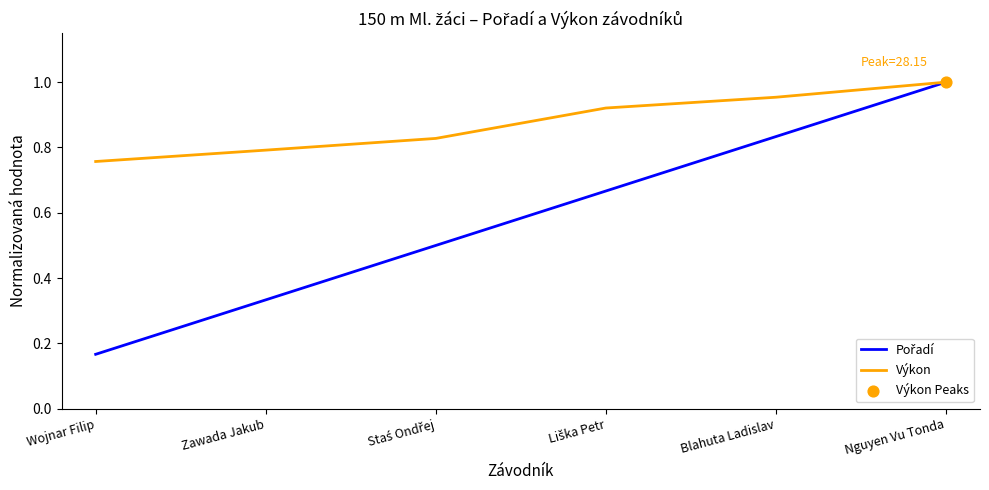

At how many categories does at least one series exceed 0?

6